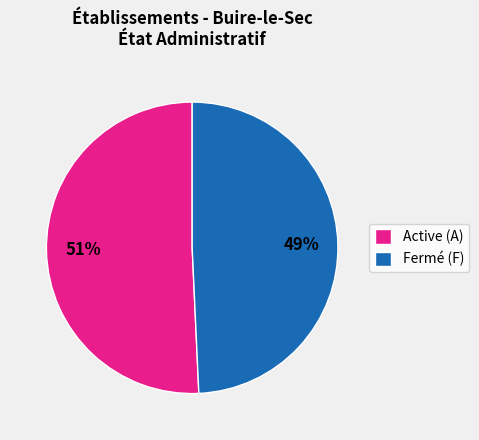

Combined, do Active (A) and Fermé (F) account for over 50%?

Yes